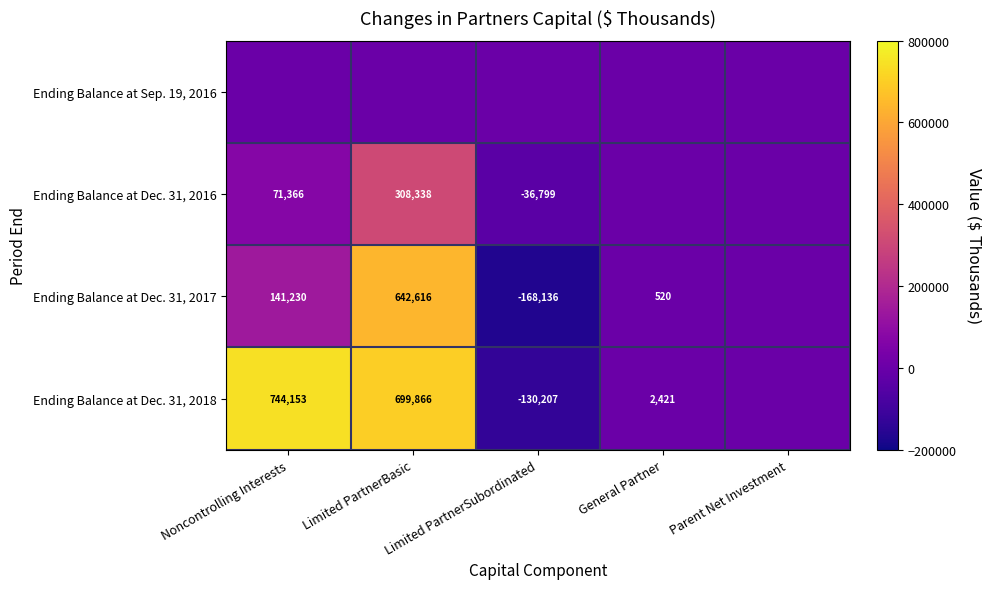

The value of Ending Balance at Dec. 31, 2018 at General Partner is 2421. True or false?

True